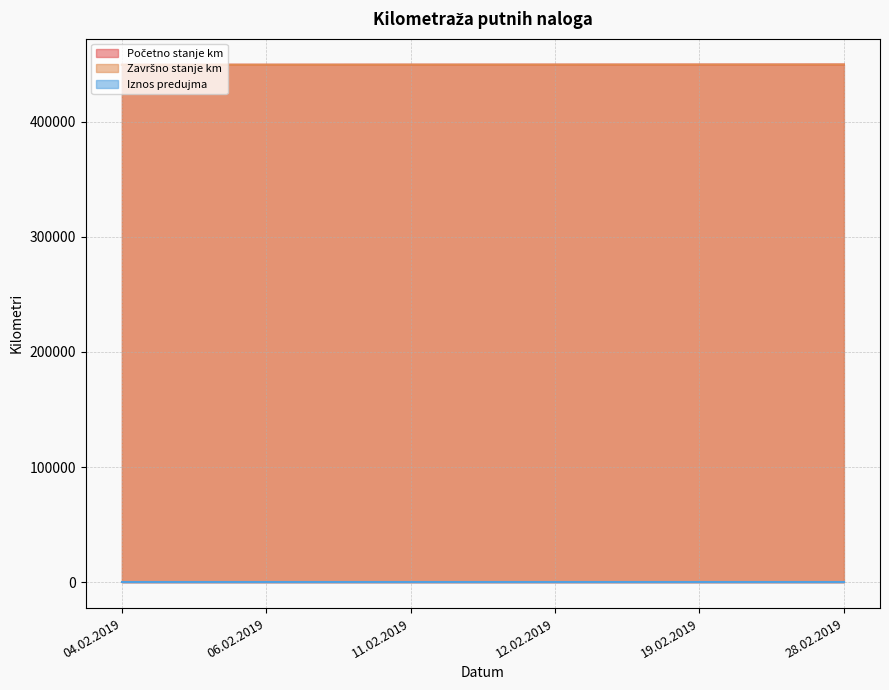

Does the chart display data point markers on the line(s)?

No